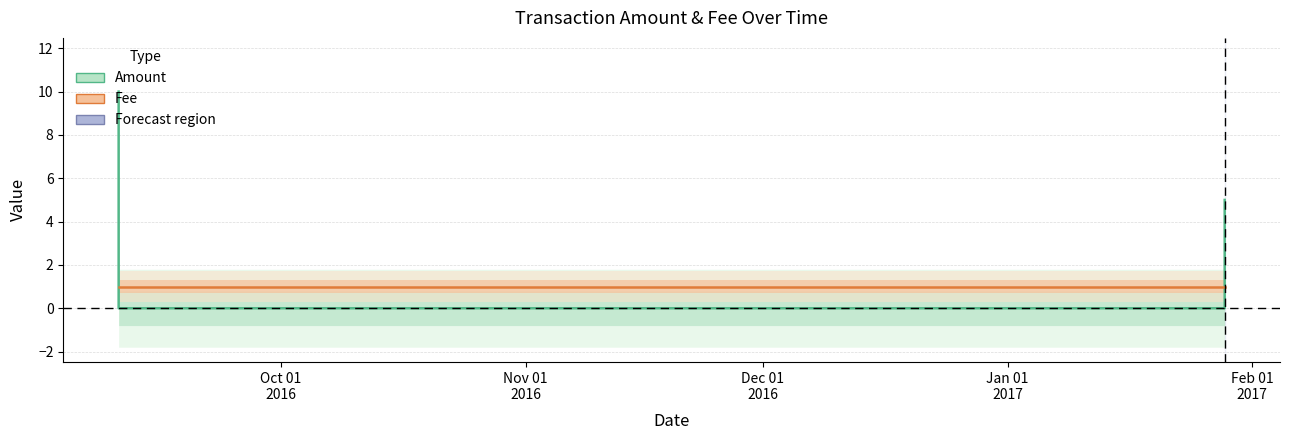

Which series has the largest range (max minus min)?

Amount